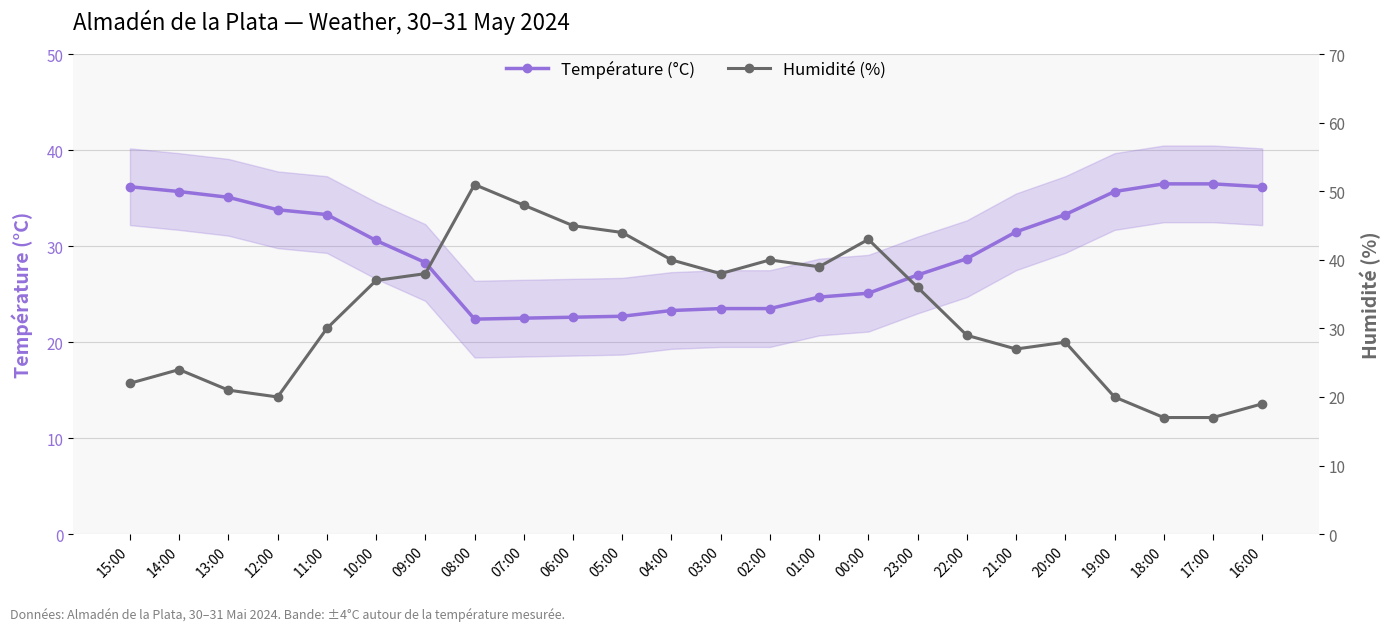

At which label does Humidité (%) first exceed 36?

10:00